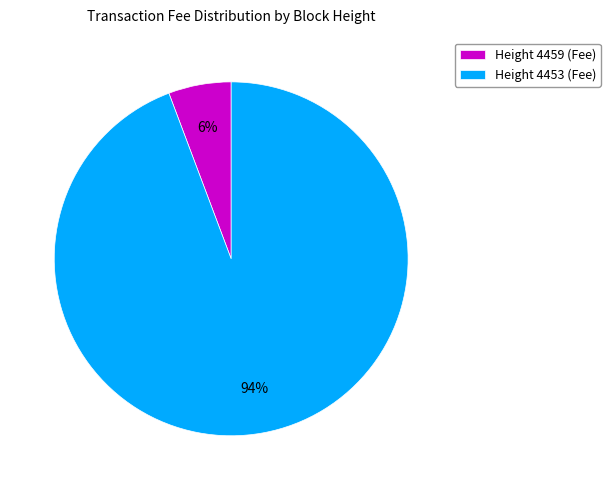

Combined, do Height 4459 (Fee) and Height 4453 (Fee) account for over 50%?

Yes